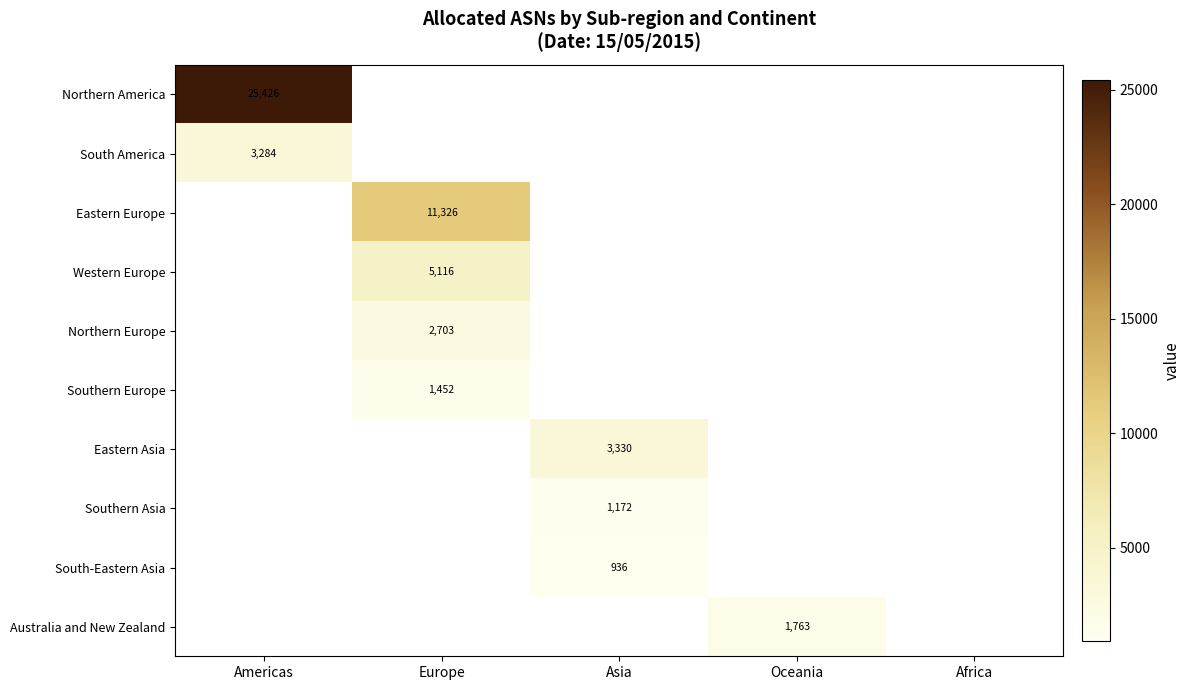

How many categories are shown in the chart?

5